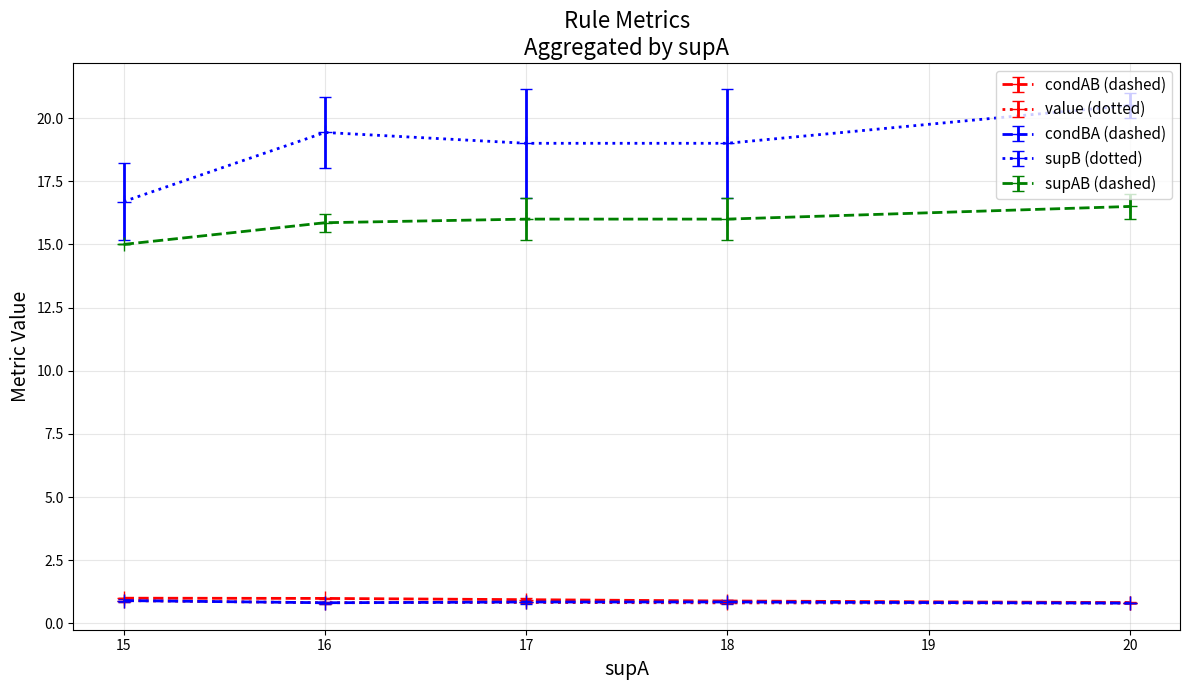

Which label corresponds to the largest value in the chart?

20